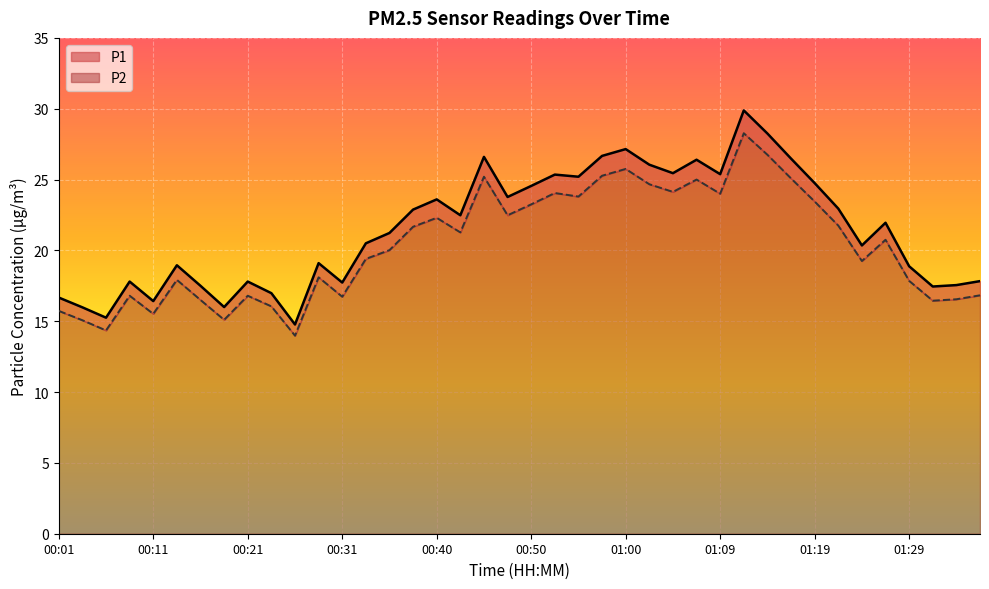

At which label does P1 reach its peak?

01:12